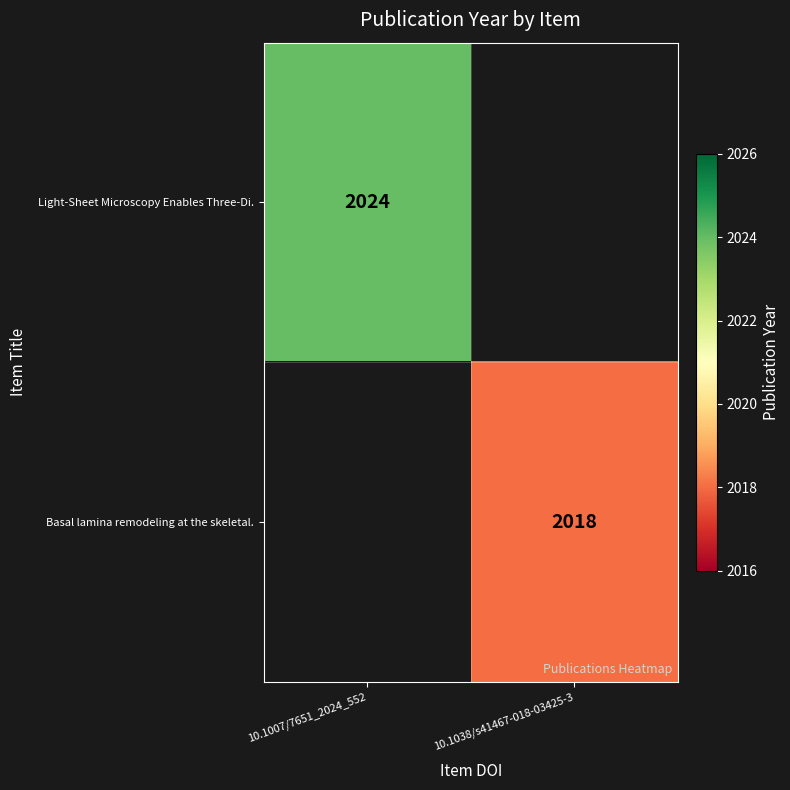

The Basal lamina remodeling at the skeletal. series shows 2018 at 10.1038/s41467-018-03425-3. True or false?

True